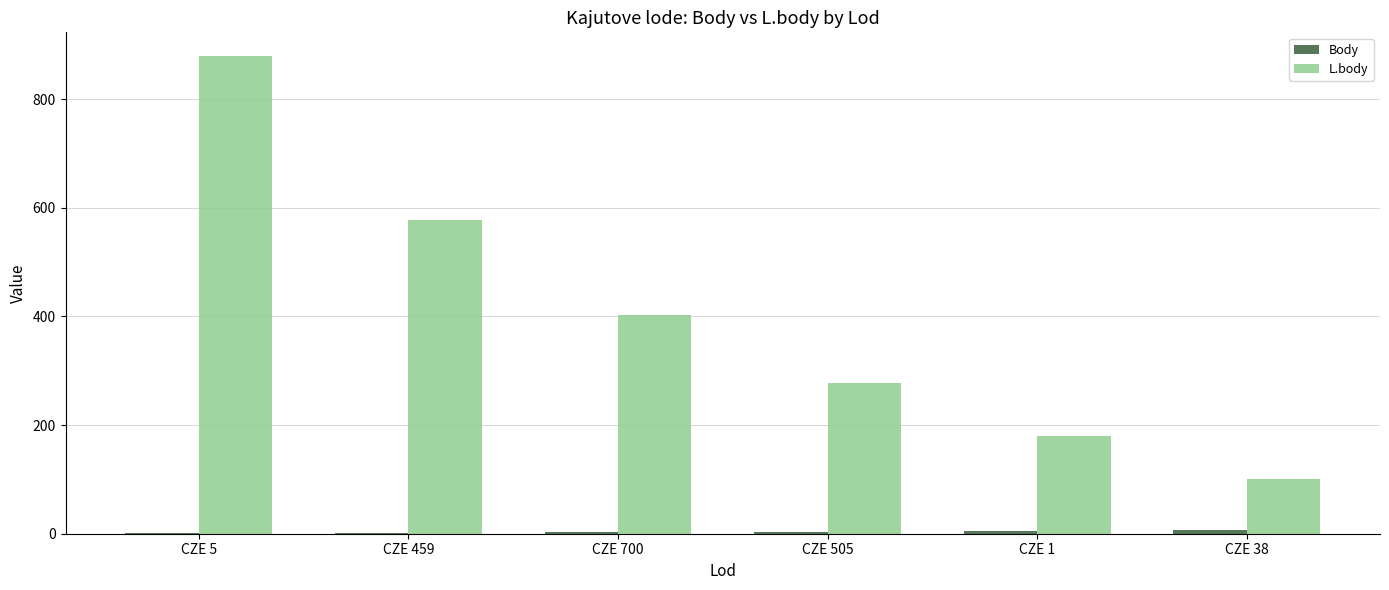

Which series has the largest total across all categories?

L.body